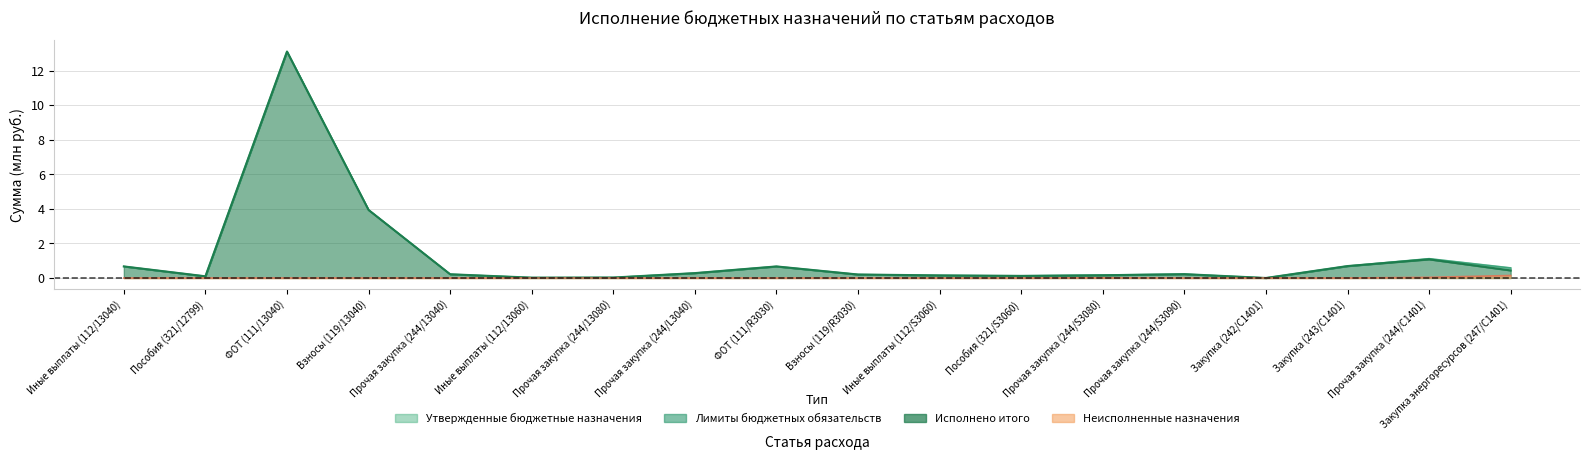

What is the difference between the maximum and minimum values in the Утвержденные бюджетные назначения series?

13.1